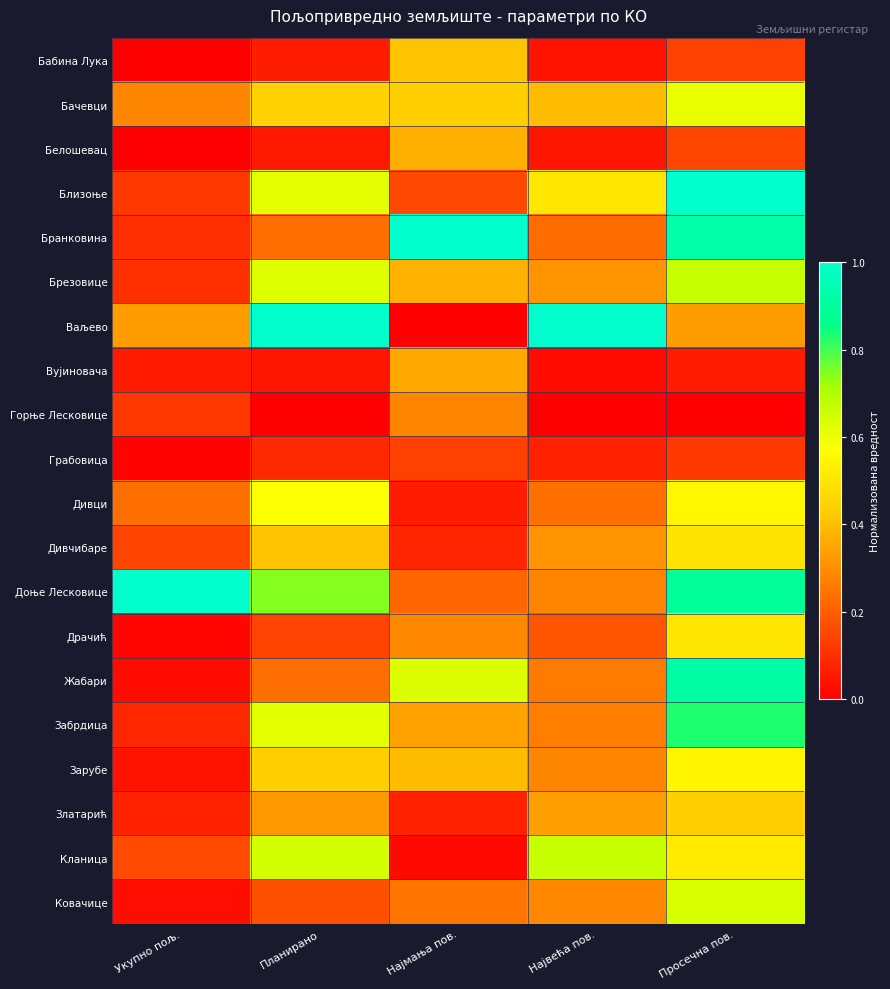

How many data points does each series have?

5